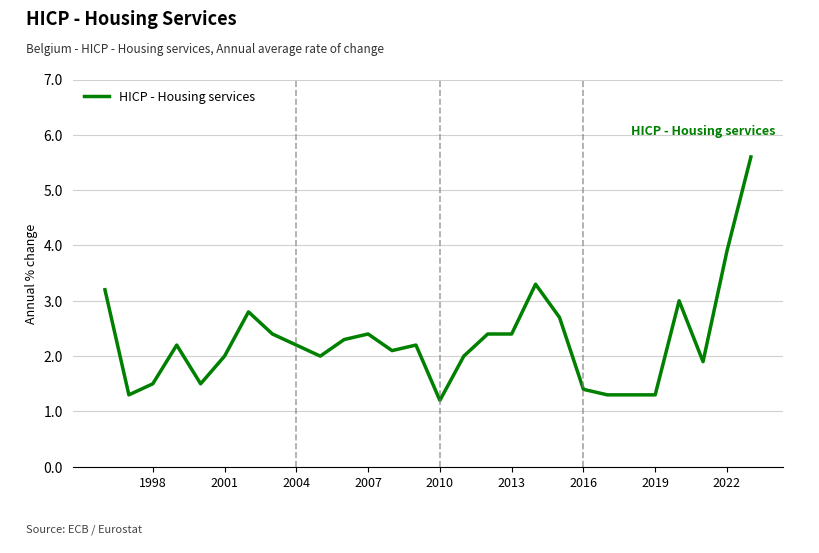

Reading right to left, what are all the values shown in this chart?

5.6	3.9	1.9	3.0	1.3	1.3	1.3	1.4	2.7	3.3	2.4	2.4	2.0	1.2	2.2	2.1	2.4	2.3	2.0	2.2	2.4	2.8	2.0	1.5	2.2	1.5	1.3	3.2